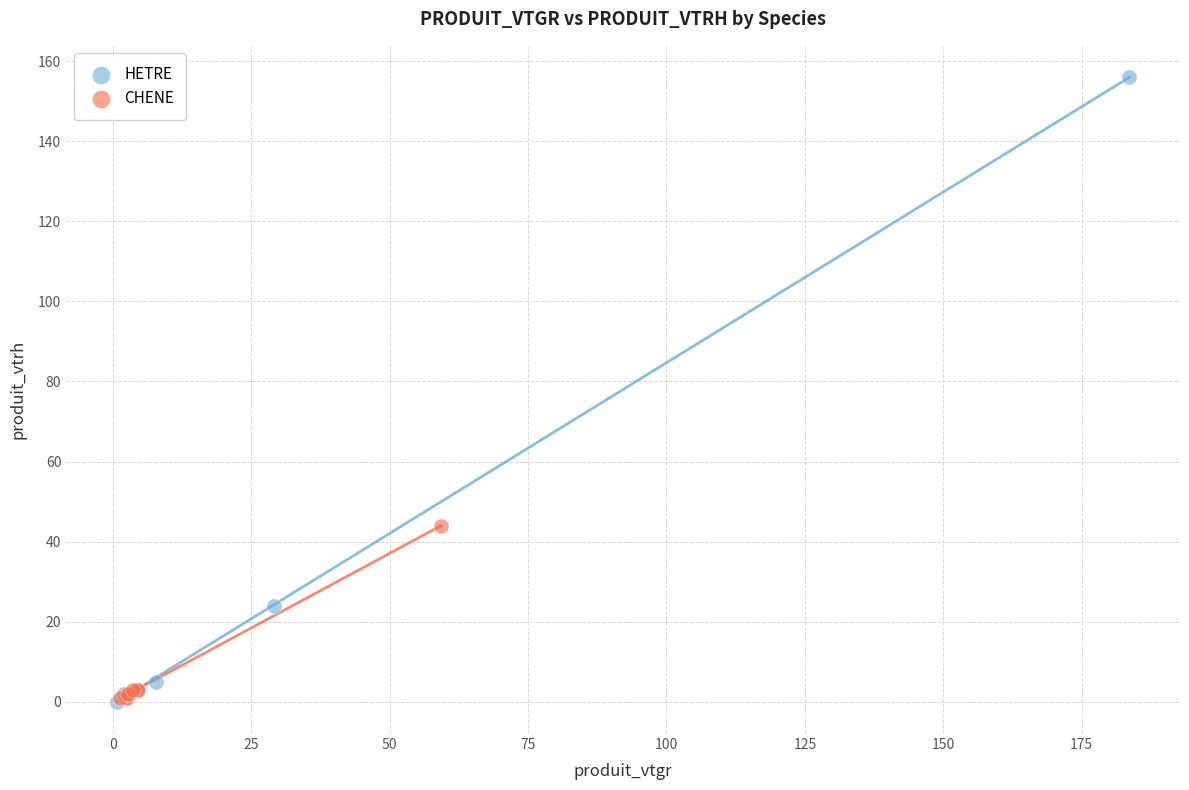

Which series has the widest spread of Y values?

HETRE